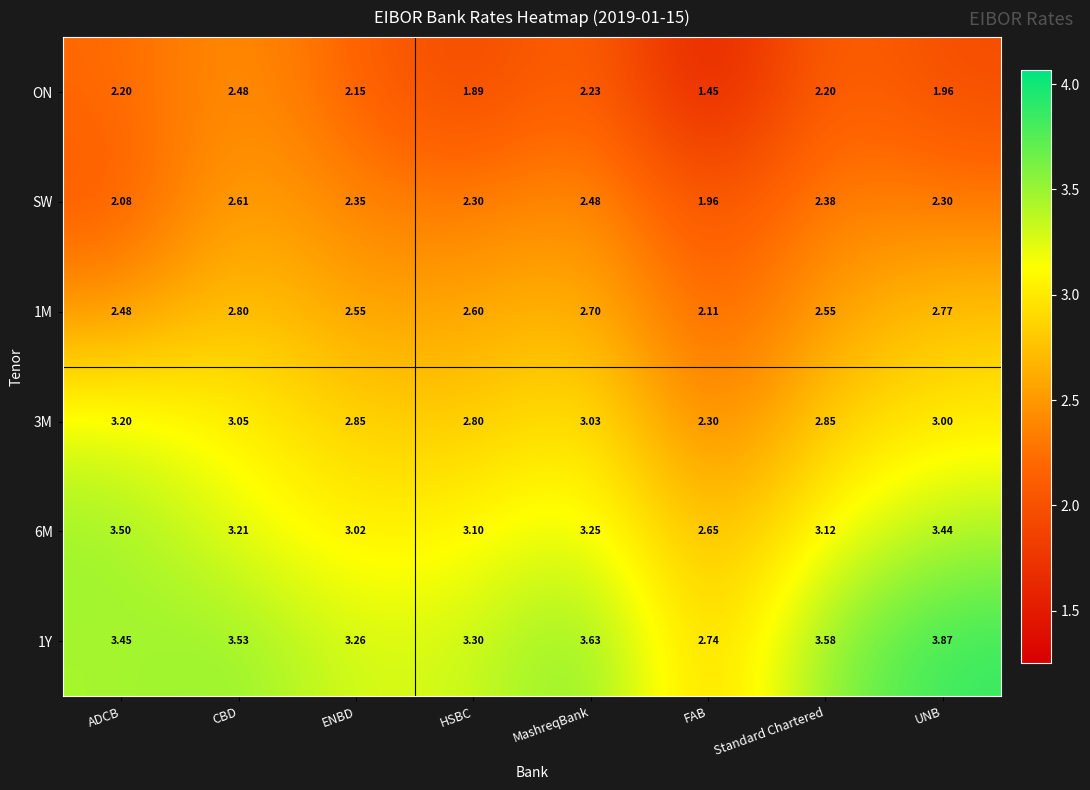

Rank the series by their average value, from highest to lowest.

1Y, 6M, 3M, 1M, SW, ON